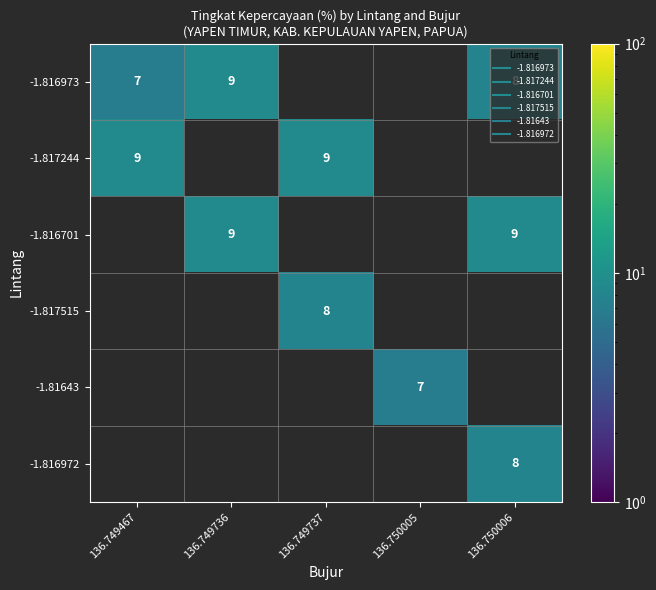

Between 136.749467 and 136.749736, which is larger?

136.749736